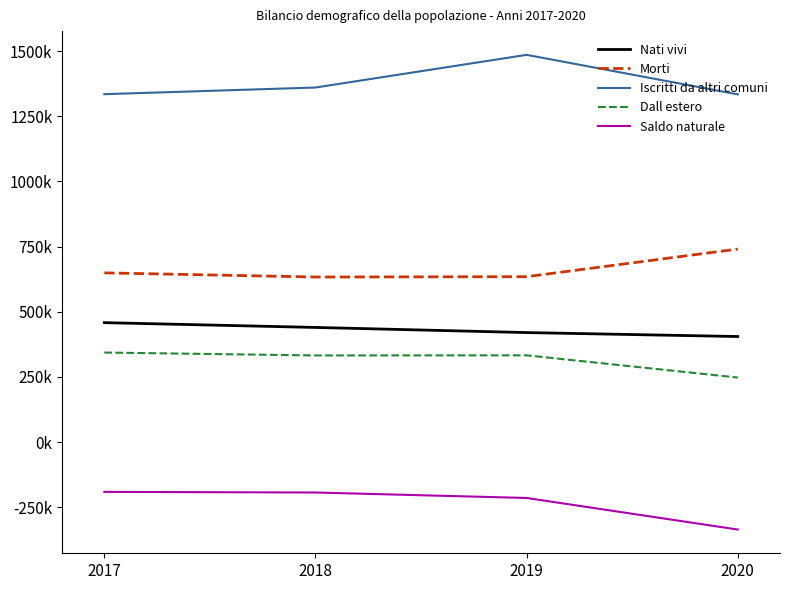

True or false: Saldo naturale and Morti intersect in this chart.

False